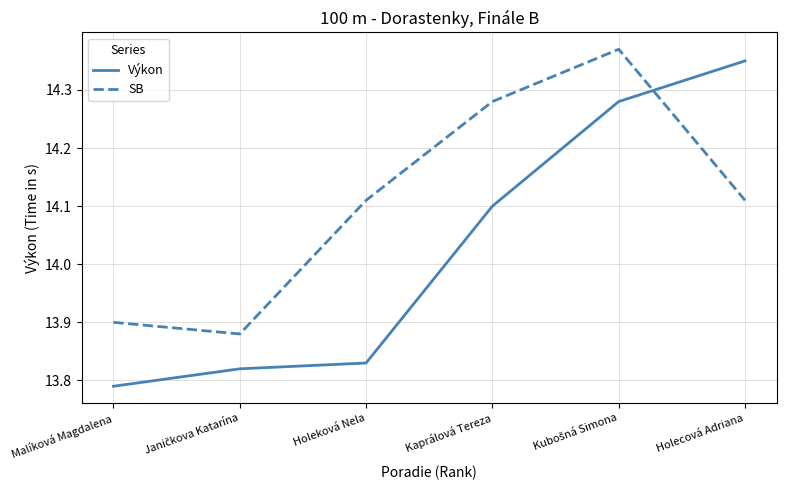

Where does the Výkon series first go above 14?

Kaprálová Tereza